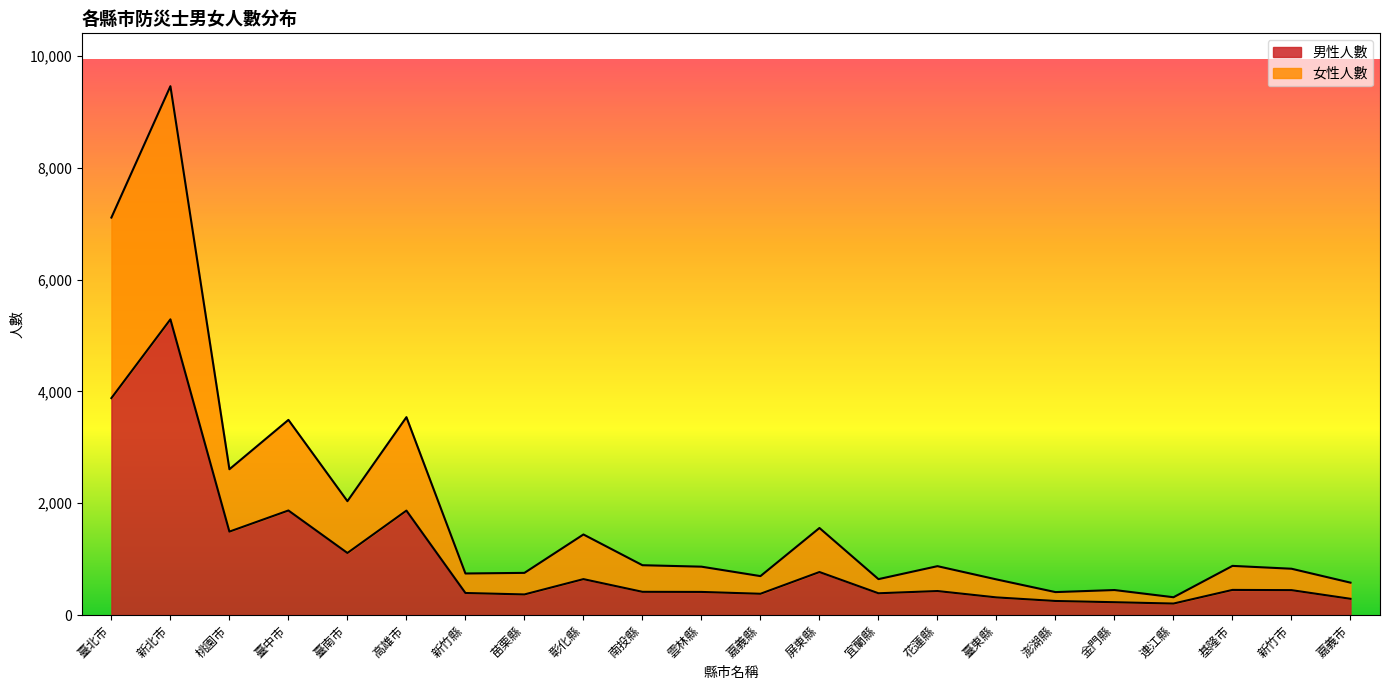

What is the sum of all 男性人數 values?

21894